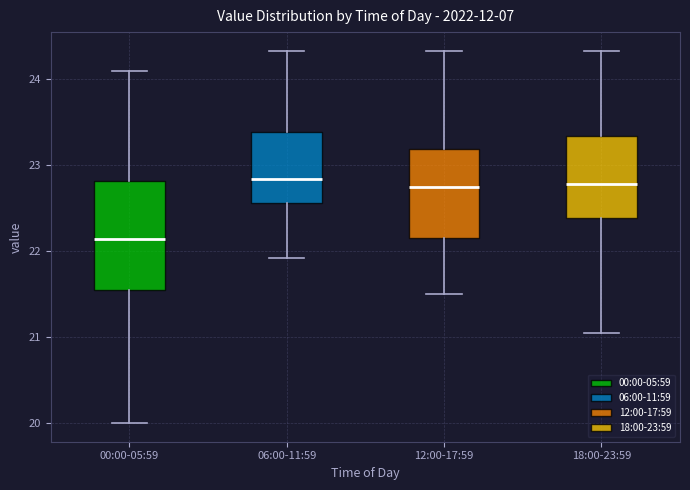

Reading left to right, transcribe this box plot: for each box, give where its median line is, the range the box spans, and where its two whiskers end, as read against the y-axis. The values are not printed on the chart, so give them approximately, as read against the axis.

00:00-05:59: median 22.1, box 21.5 to 22.8, whiskers 20.0 to 24.1
06:00-11:59: median 22.8, box 22.6 to 23.4, whiskers 21.9 to 24.3
12:00-17:59: median 22.8, box 22.2 to 23.2, whiskers 21.5 to 24.3
18:00-23:59: median 22.8, box 22.4 to 23.3, whiskers 21.1 to 24.3